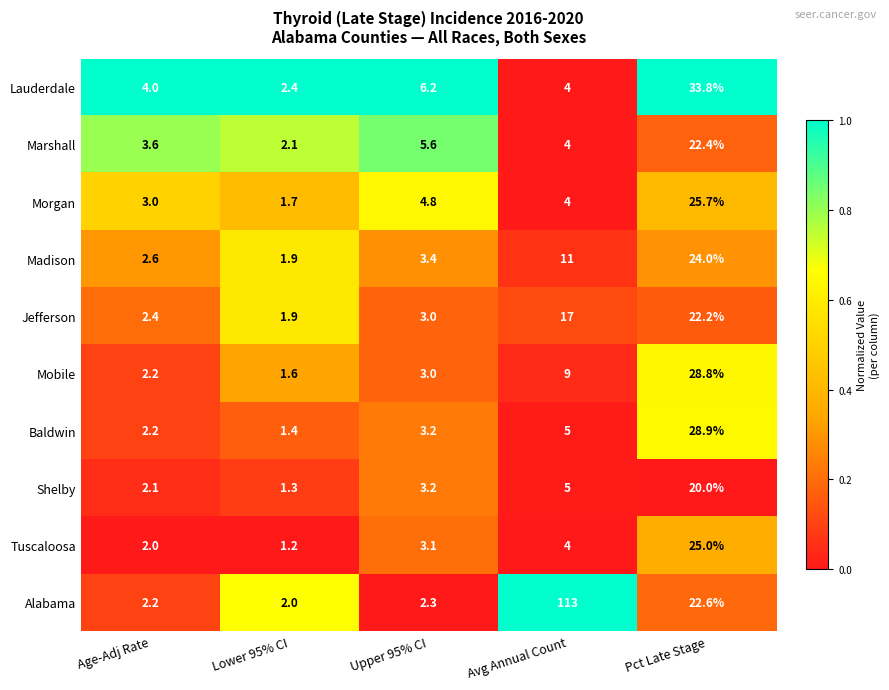

List the series in order of their peak value, highest first.

Alabama, Lauderdale, Baldwin, Mobile, Morgan, Tuscaloosa, Madison, Marshall, Jefferson, Shelby